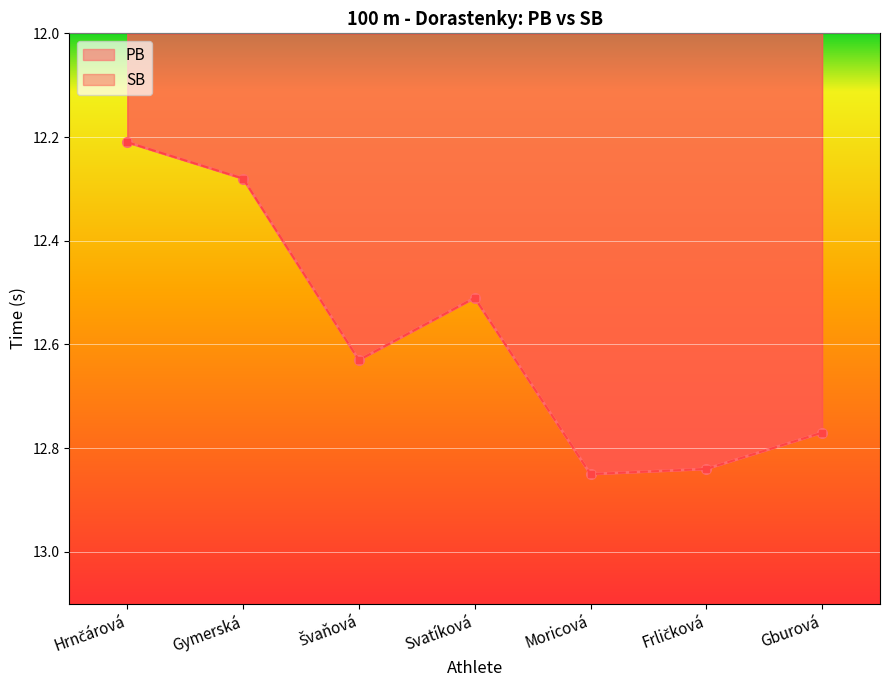

What is the difference between the second highest and minimum values in the PB series?

0.6